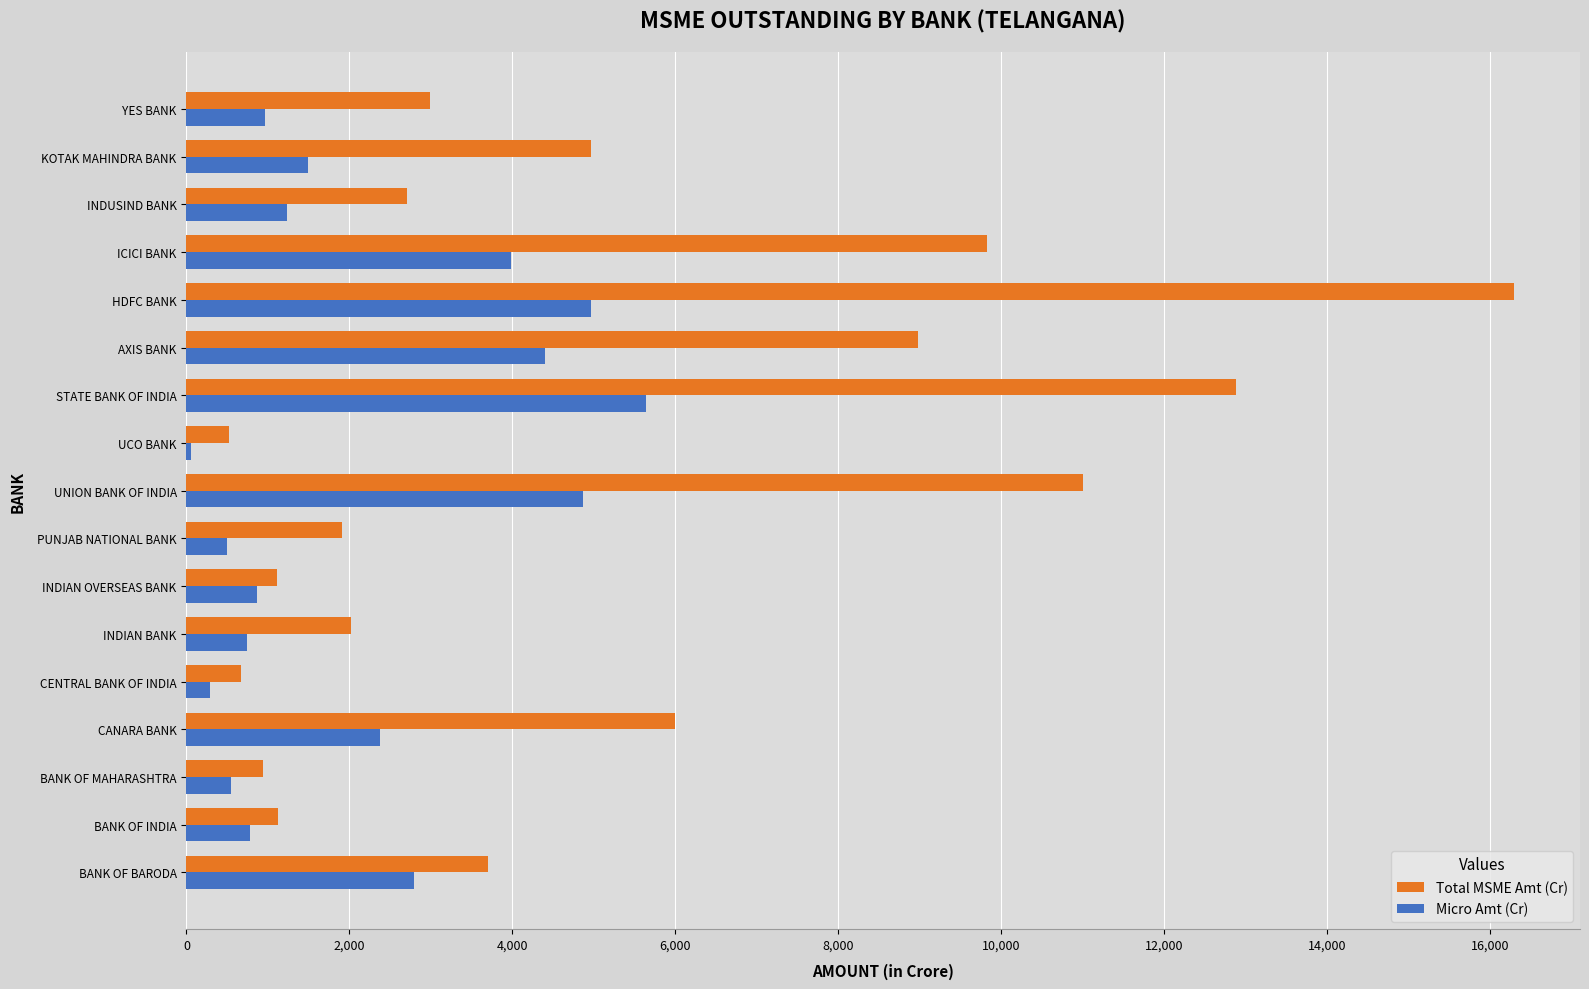

What is the difference between the maximum and minimum values in the Micro Amt (Cr) series?

5588.0